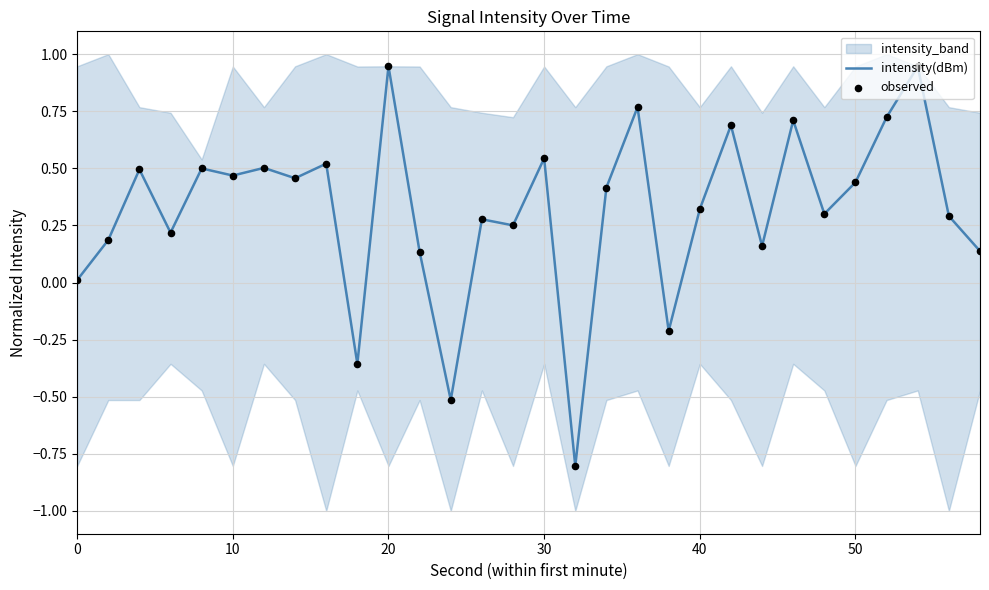

True or false: intensity(dBm) has a value of 0.3 at 50.

False